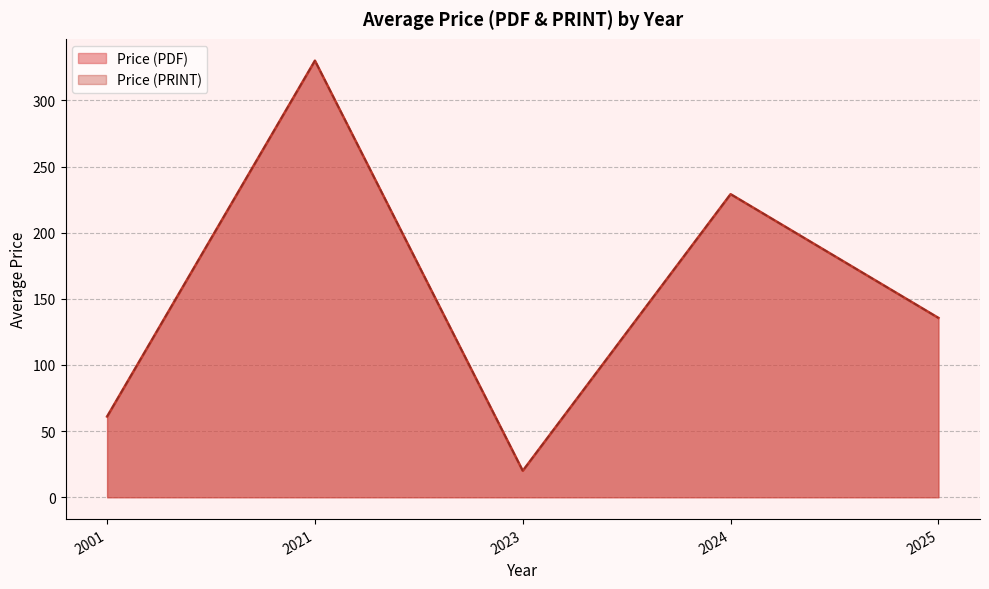

What are all the series names shown in the legend?

Price (PDF), Price (PRINT)